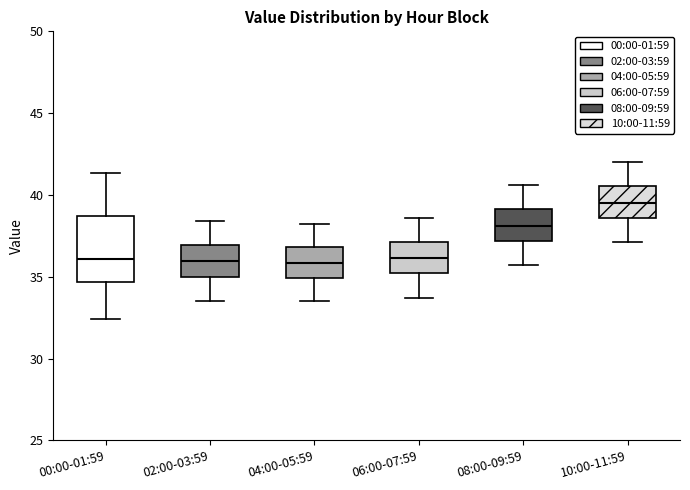

Where is the upper edge of the box for 00:00-01:59 on the y-axis? The values are not printed on the chart, so give them approximately, as read against the axis.

38.5